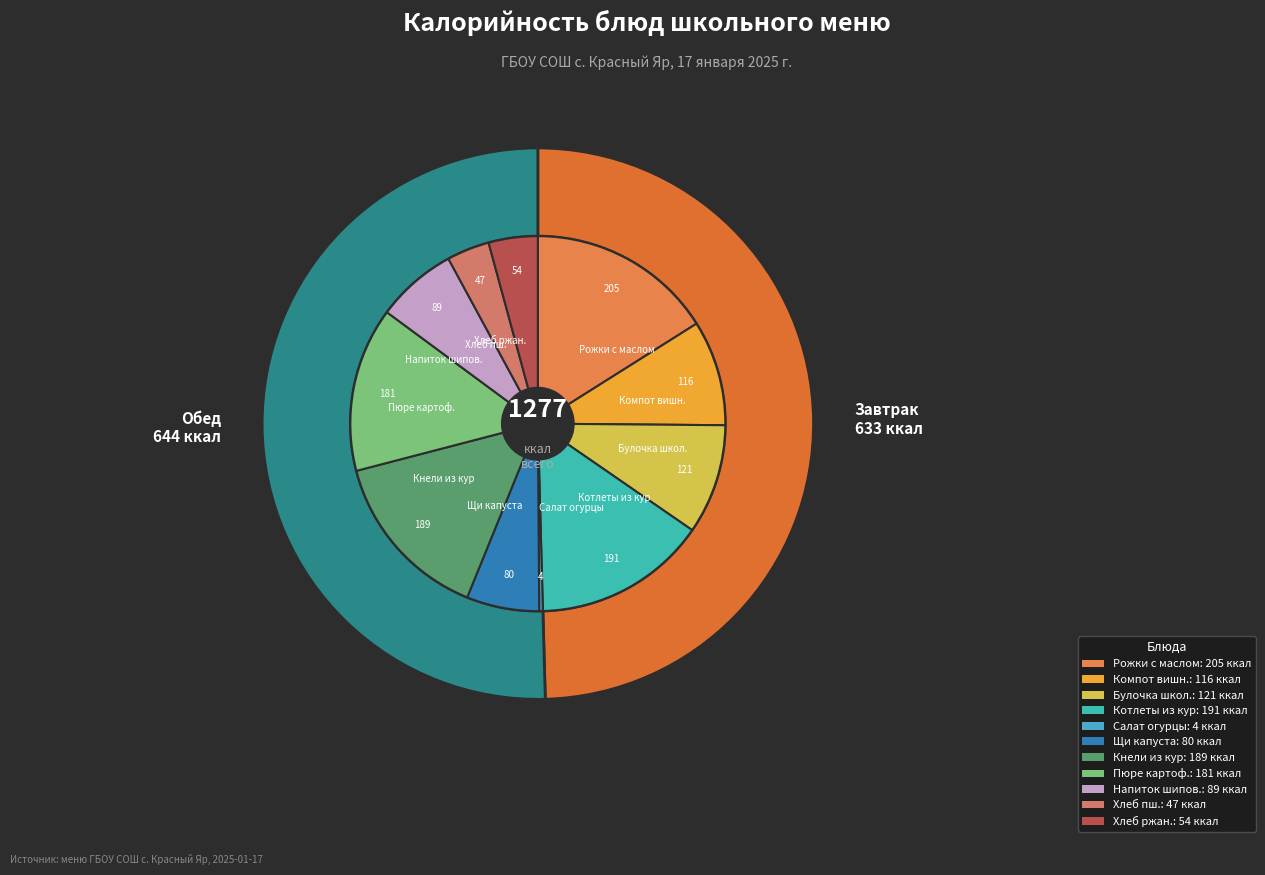

What percentage is the Компот из вишни slice, to the nearest percent?

9%